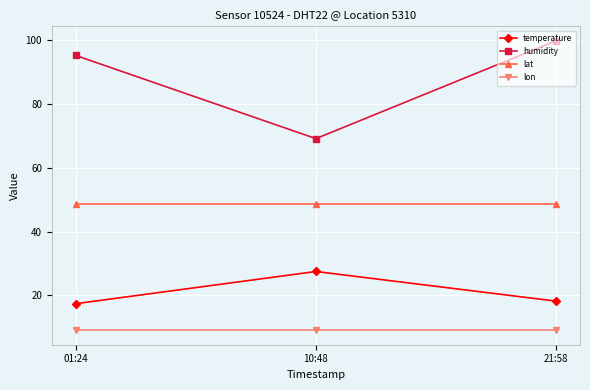

Reading left to right, list all the values displayed in this chart.

temperature: 01:24=17.4	10:48=27.5	21:58=18.2
humidity: 01:24=95.3	10:48=69.2	21:58=99.9
lat: 01:24=48.6	10:48=48.6	21:58=48.6
lon: 01:24=9.1	10:48=9.1	21:58=9.1